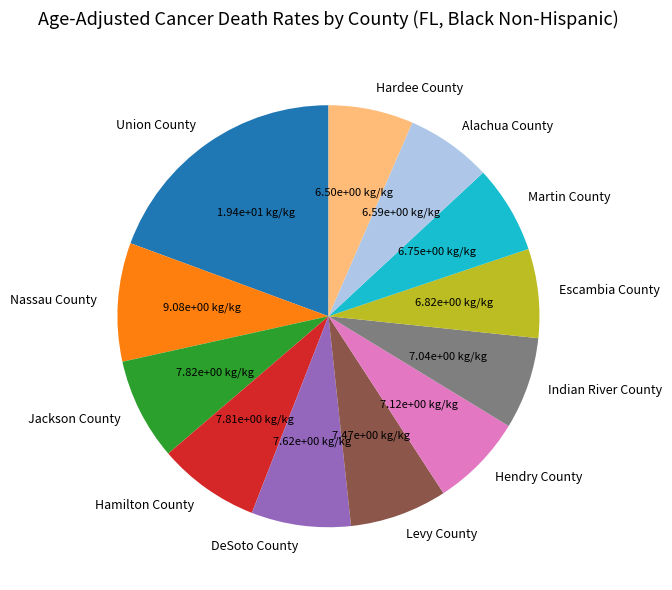

The Union County slice represents 7% of the pie. True or false?

False